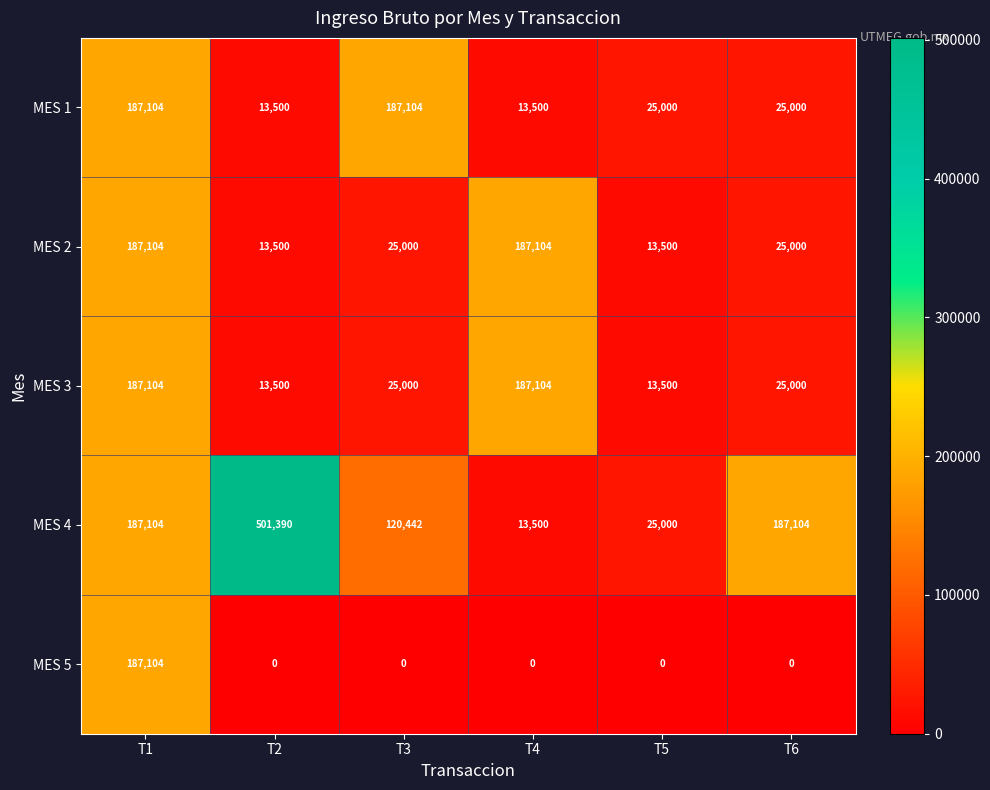

What is the lowest value of the MES 3 series?

13500